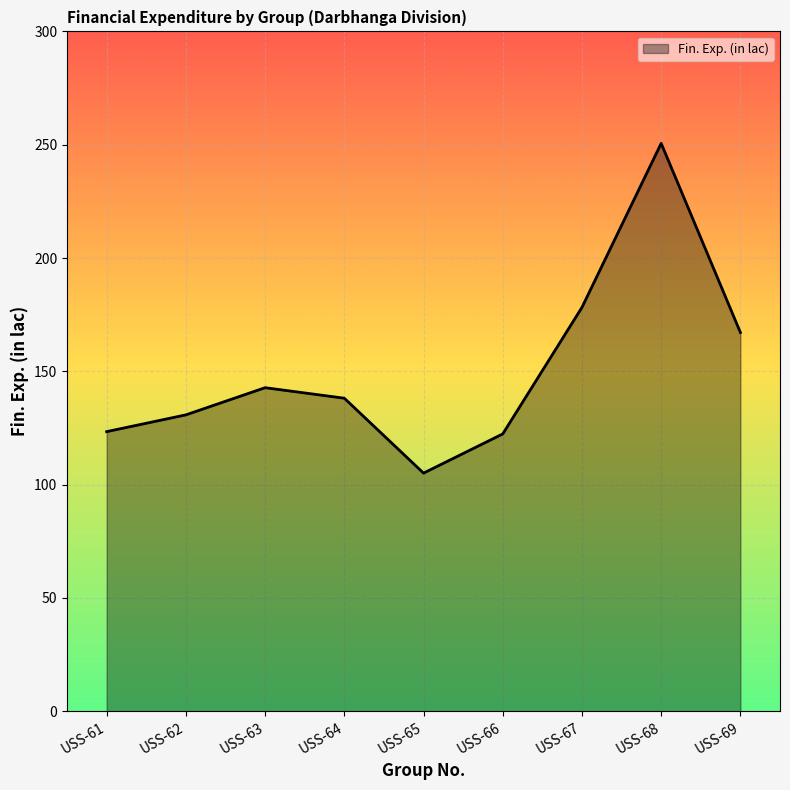

The value at USS-63 is 67.1. True or false?

False